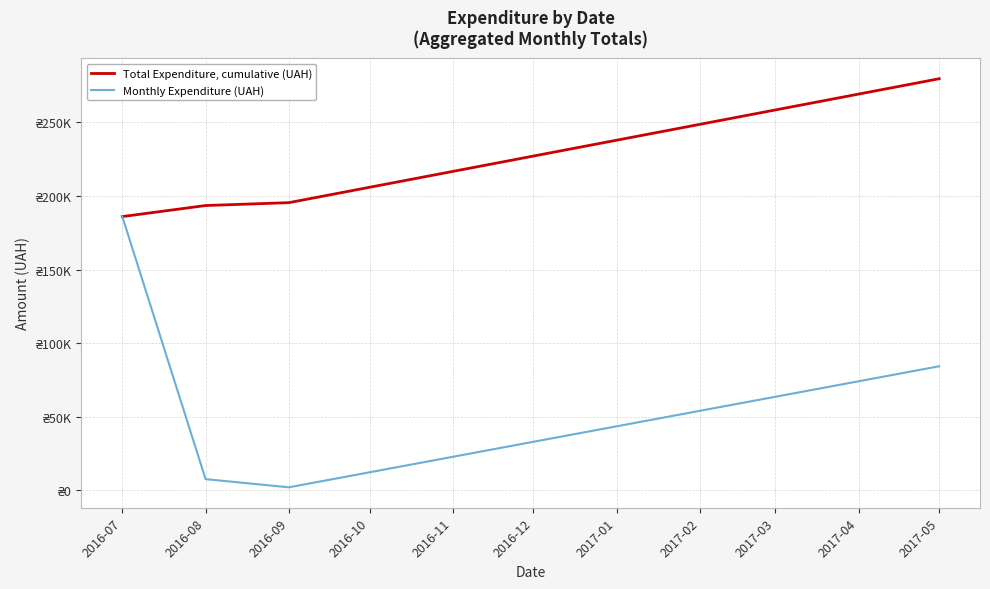

Which category has the highest value in the Monthly Expenditure (UAH) series?

2016-07